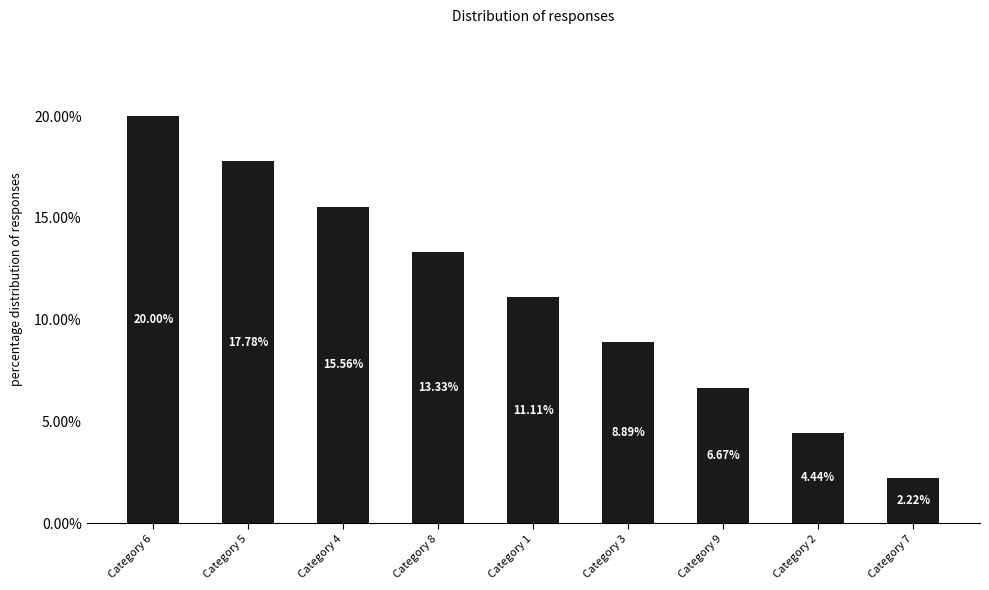

What is the value of the 5th bar from the left?

11.1